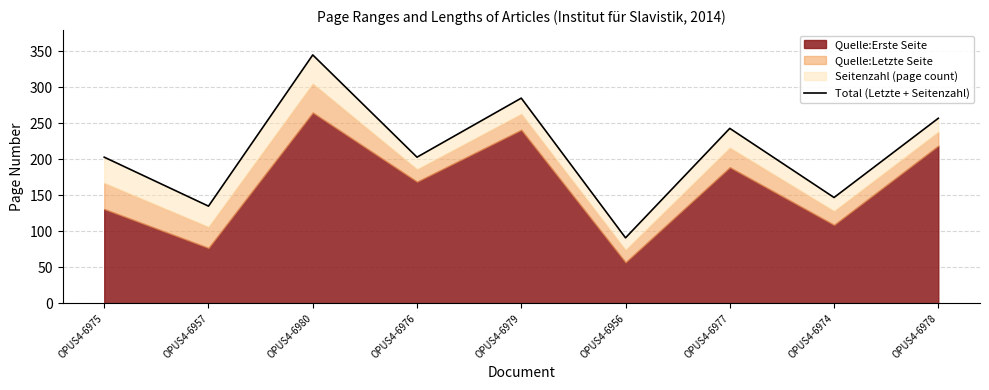

What is the label of the 5th point from the left?

OPUS4-6979